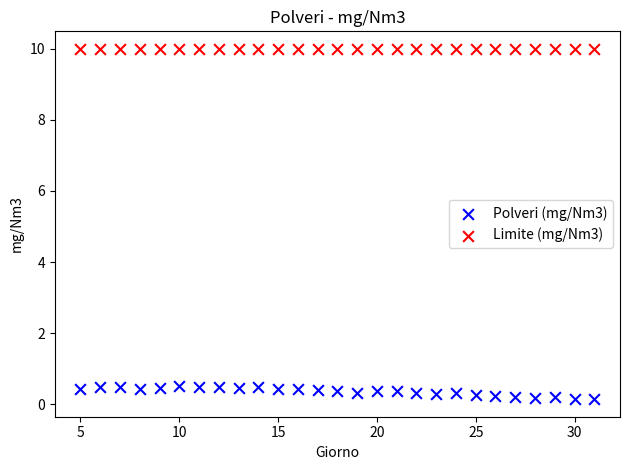

Which series contains the lowest Y value?

Polveri (mg/Nm3)